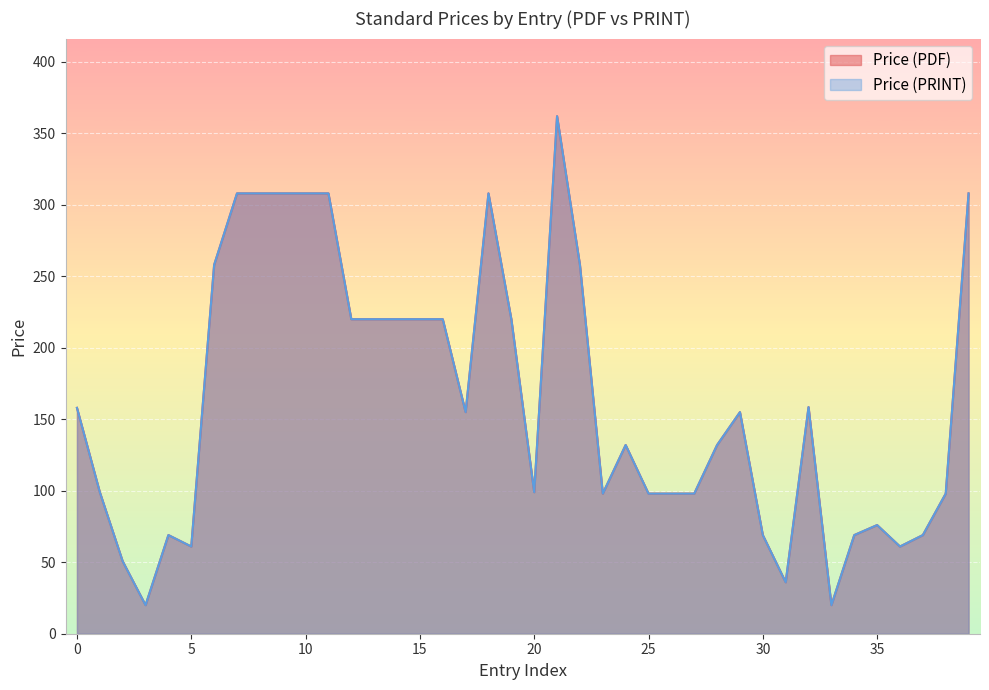

What is the average value of the Price (PDF) series?

163.3